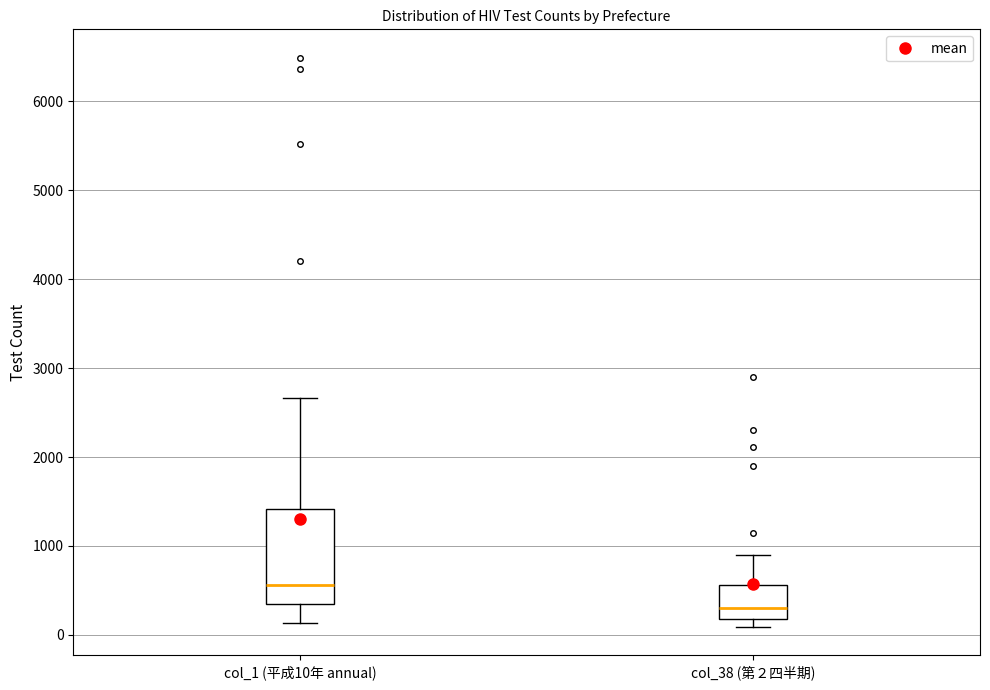

Comparing the boxes themselves (not the whiskers), which one is the tallest?

col_1 (平成10年 annual)